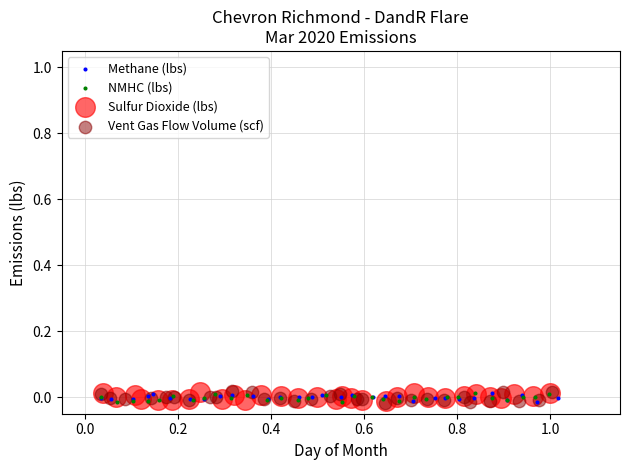

What are all the series names shown in the legend?

Methane (lbs), NMHC (lbs), Sulfur Dioxide (lbs), Vent Gas Flow Volume (scf)